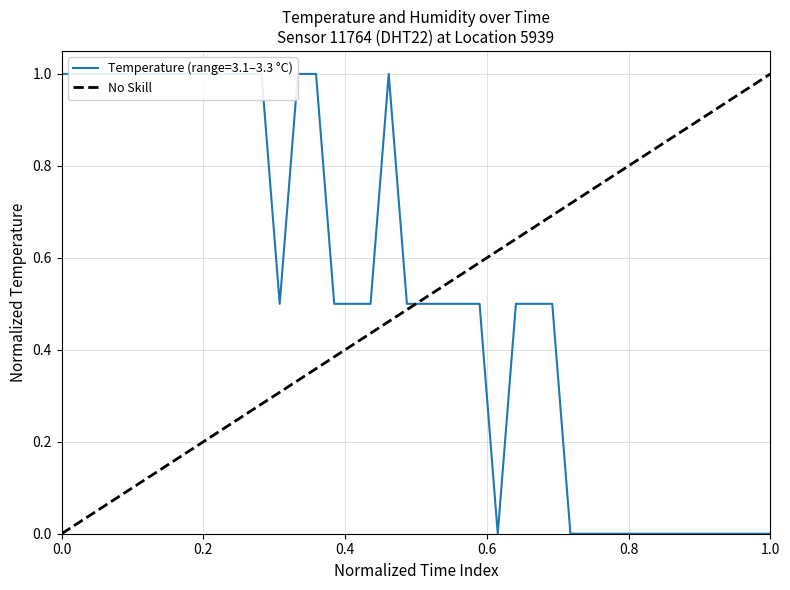

How many data points does each series have?

2